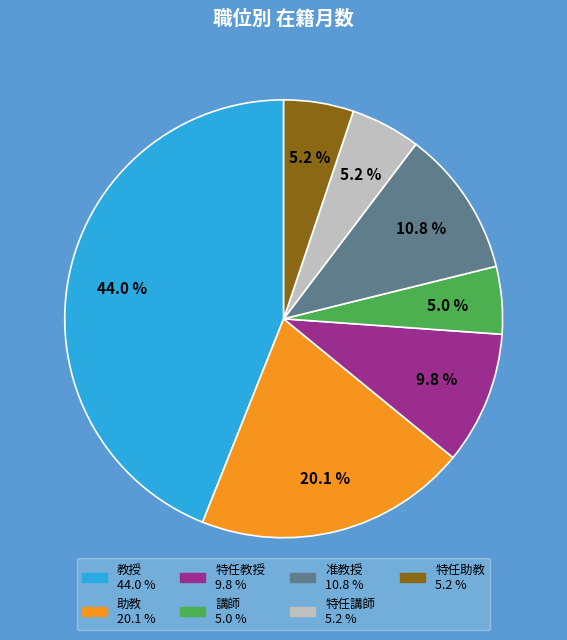

Is there any slice that represents more than half of the pie?

No